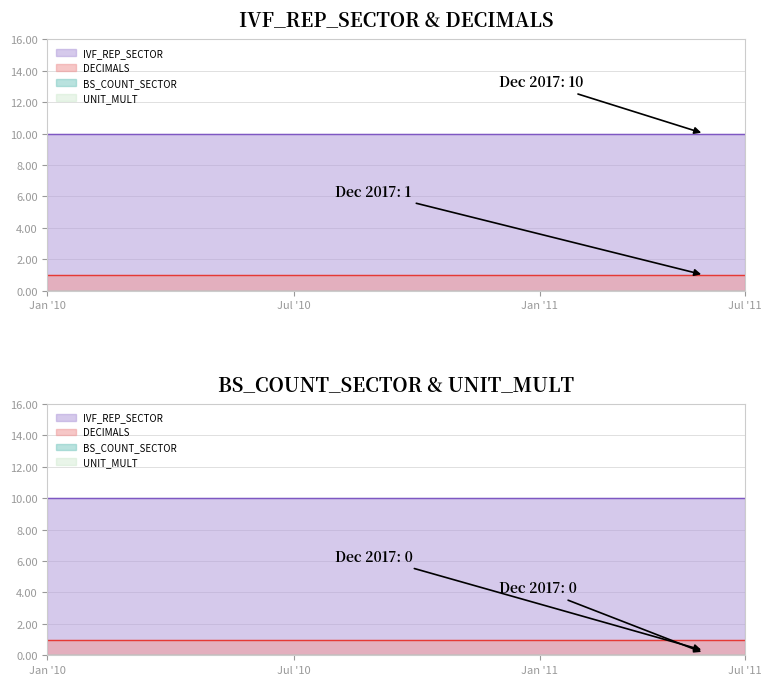

Which series has the widest spread of values?

IVF_REP_SECTOR